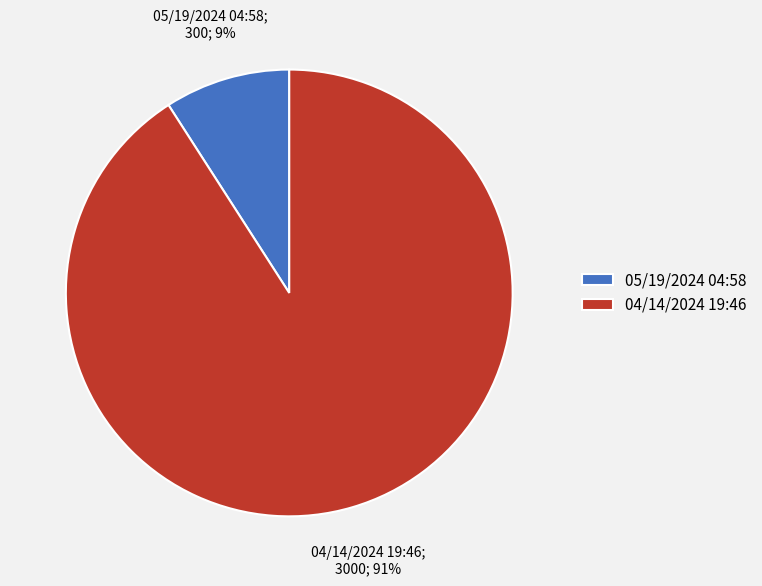

Which category has the biggest portion of the pie?

04/14/2024 19:46